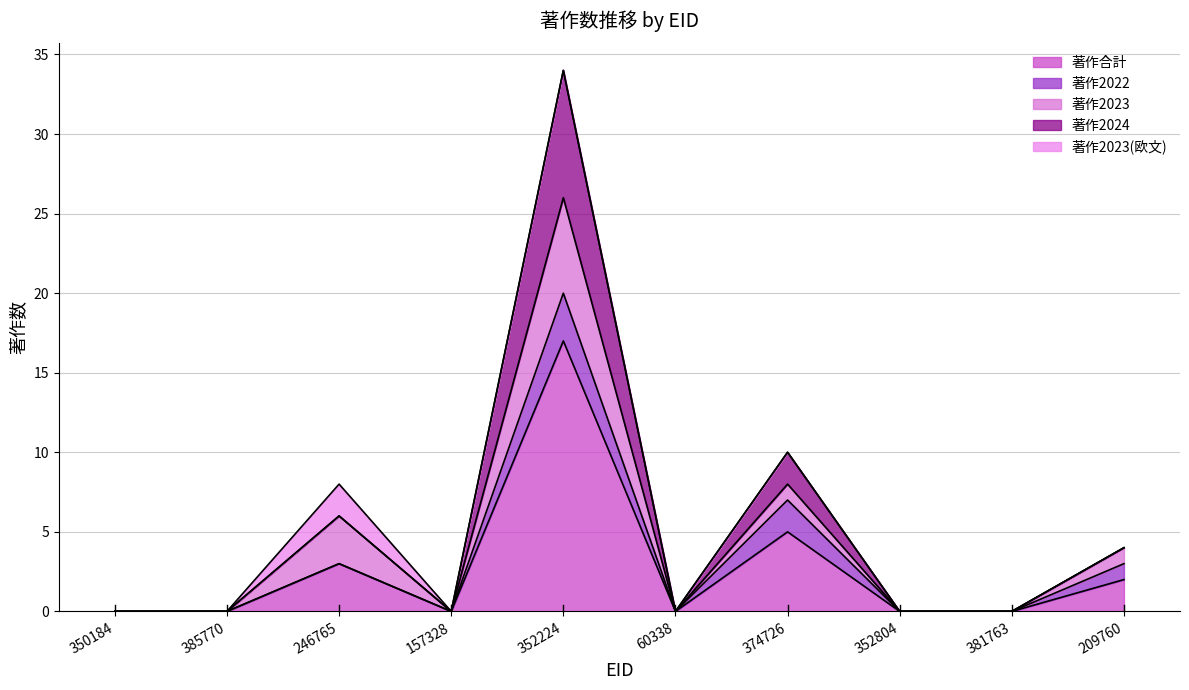

How many categories are shown in the chart?

10